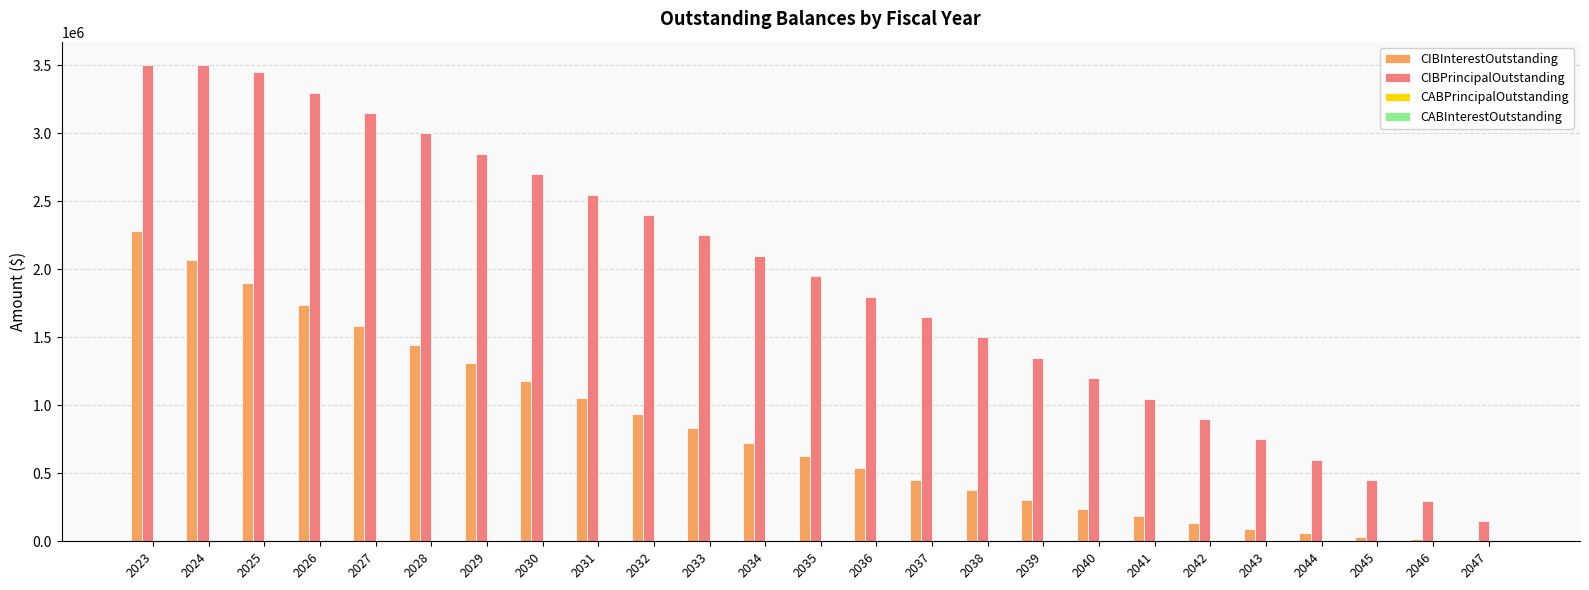

The value of CIBInterestOutstanding at 2037 is 156873.9. True or false?

False